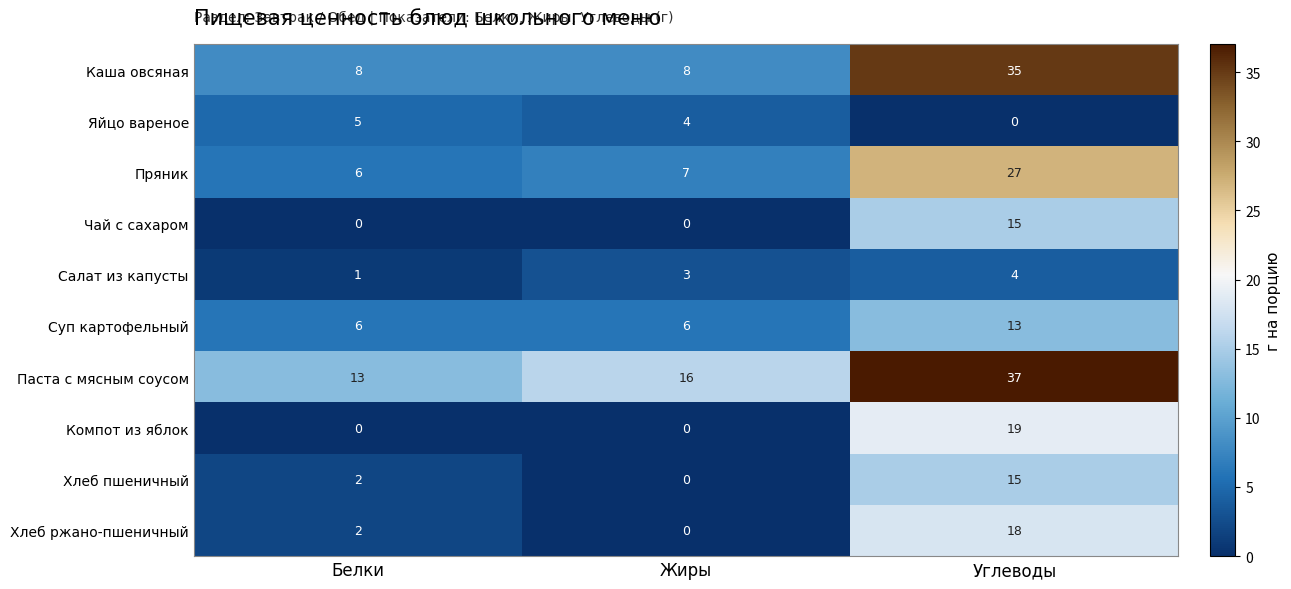

How many Салат из капусты values are between 1 and 4?

3